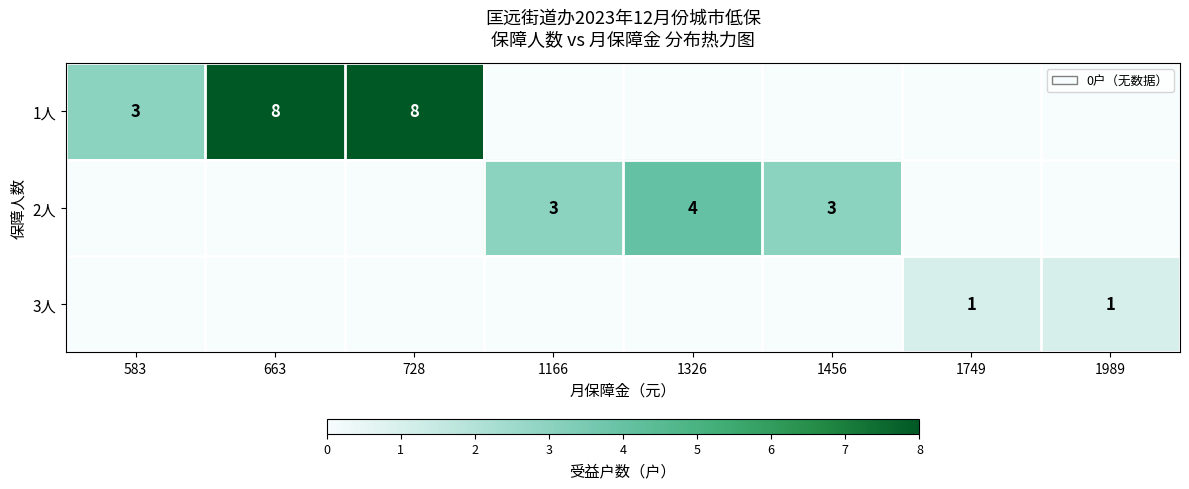

What is the difference between the 1人 values at 663 and 583?

5